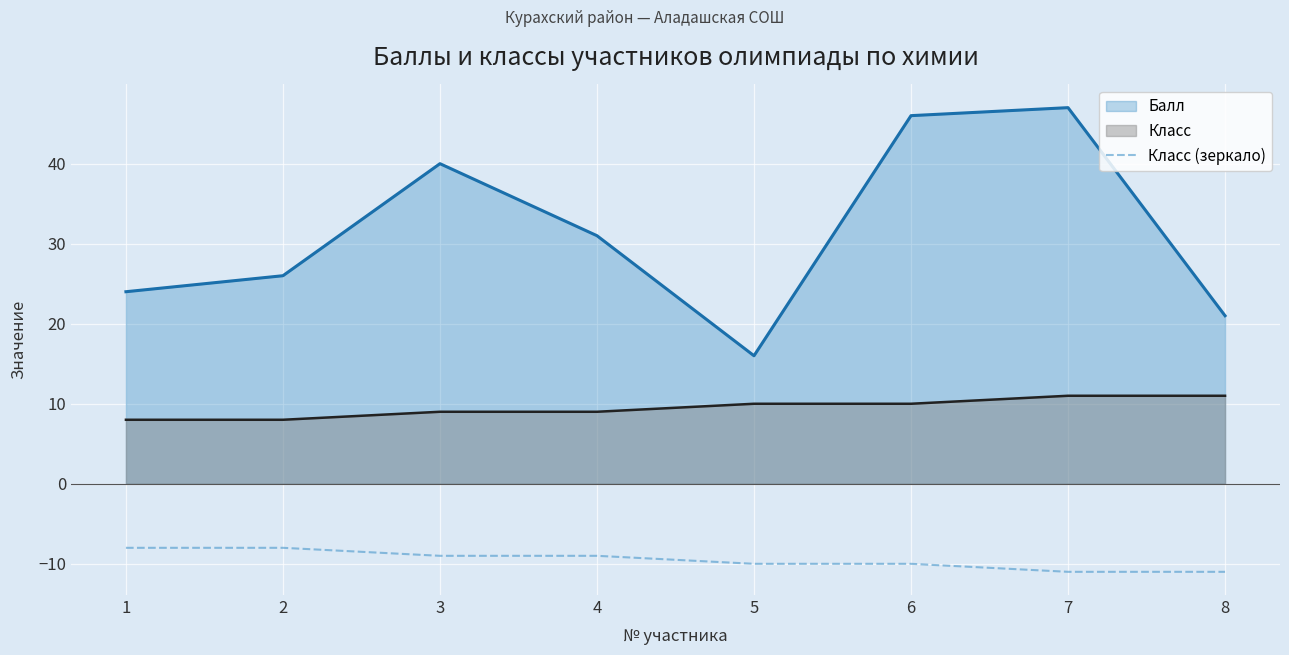

Which has a higher value, 2 or 1?

2